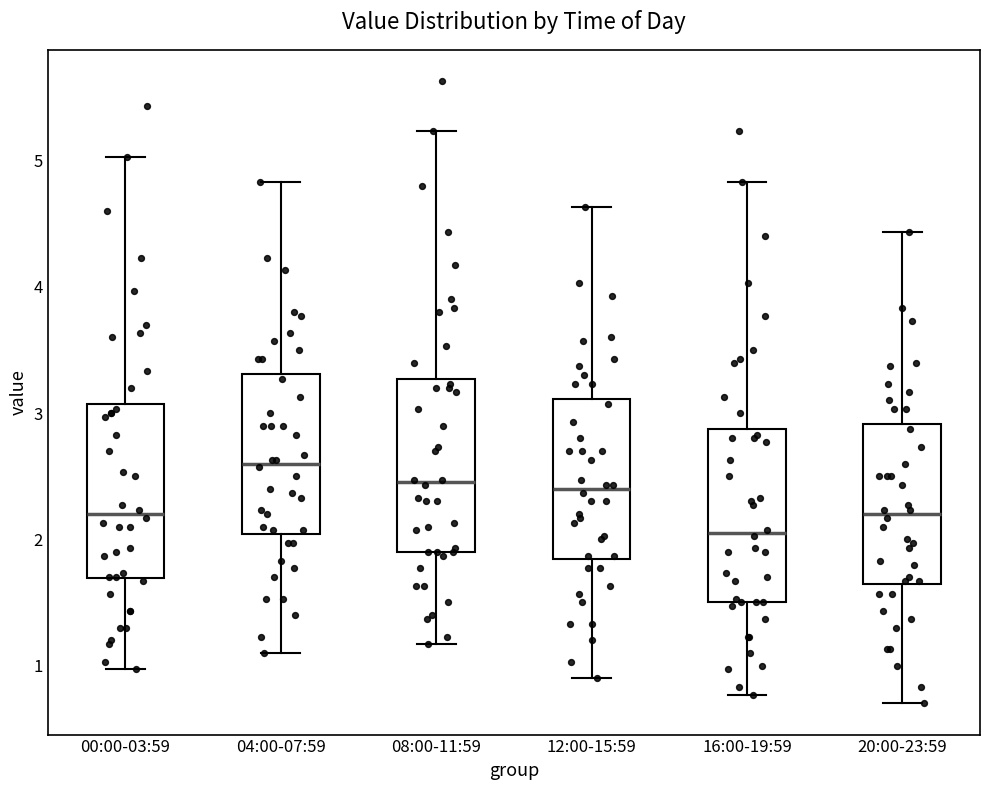

Reading left to right, transcribe this box plot: for each box, give where its median line is, the range the box spans, and where its two whiskers end, as read against the y-axis. The values are not printed on the chart, so give them approximately, as read against the axis.

00:00-03:59: median 2.2, box 1.7 to 3.1, whiskers 1.0 to 5.0
04:00-07:59: median 2.6, box 2.0 to 3.3, whiskers 1.1 to 4.8
08:00-11:59: median 2.5, box 1.9 to 3.3, whiskers 1.2 to 5.2
12:00-15:59: median 2.4, box 1.8 to 3.1, whiskers 0.9 to 4.6
16:00-19:59: median 2.1, box 1.5 to 2.9, whiskers 0.8 to 4.8
20:00-23:59: median 2.2, box 1.6 to 2.9, whiskers 0.7 to 4.4